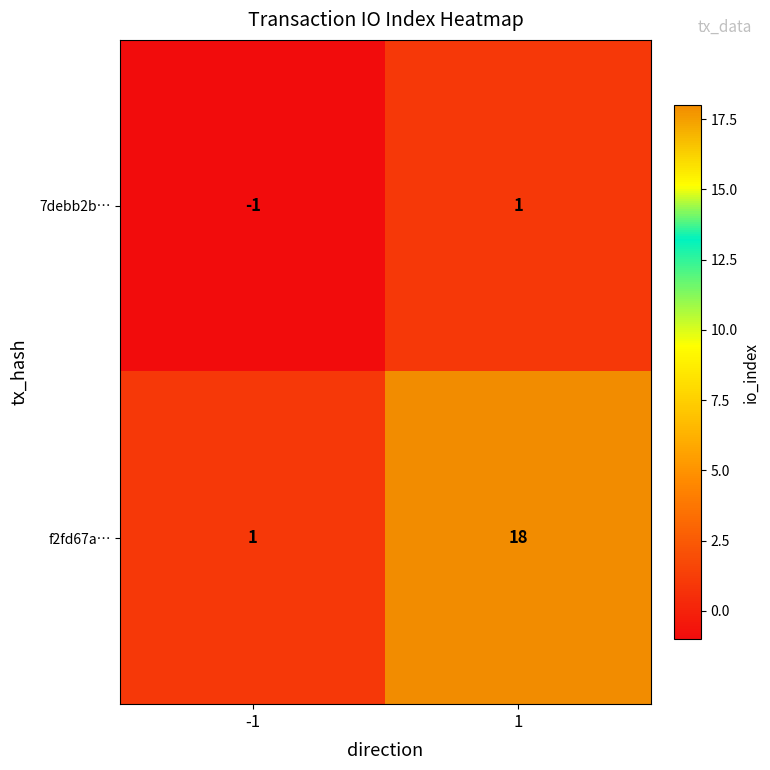

The value of 7debb2b… at -1 is -1. True or false?

True